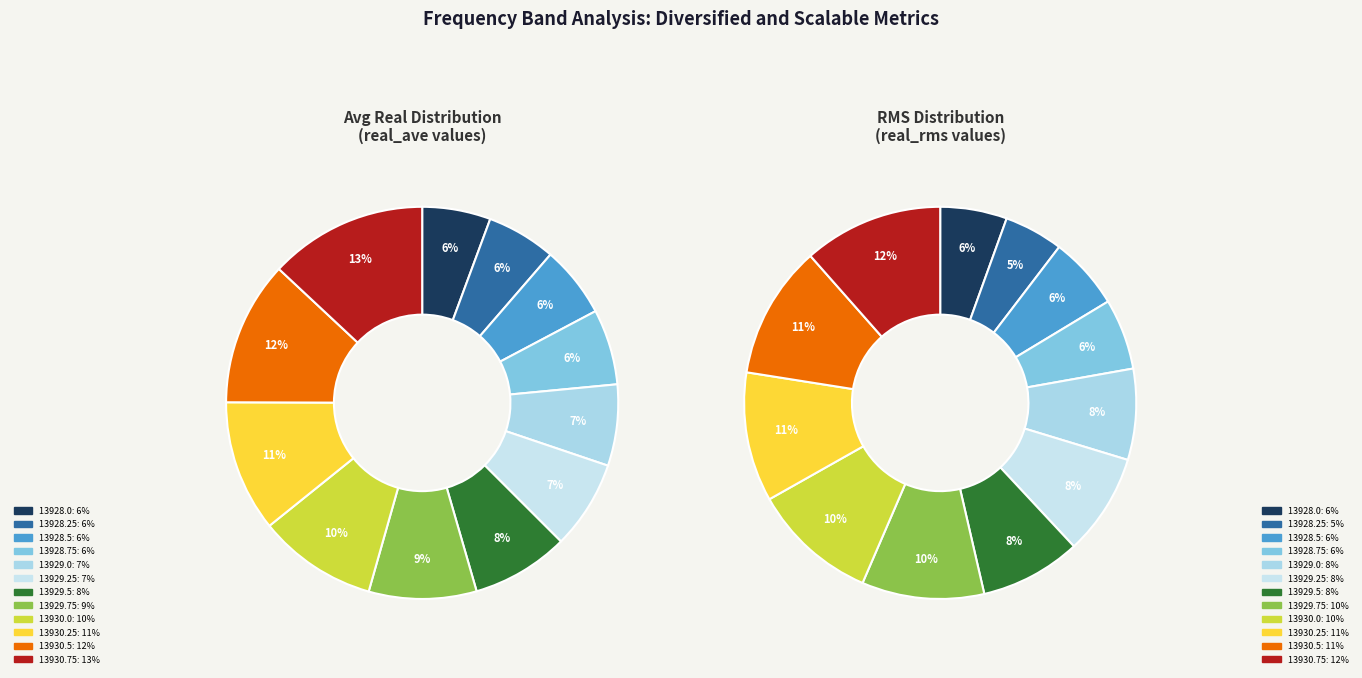

To the nearest percent, what is the difference between the largest and smallest slice percentages?

7%